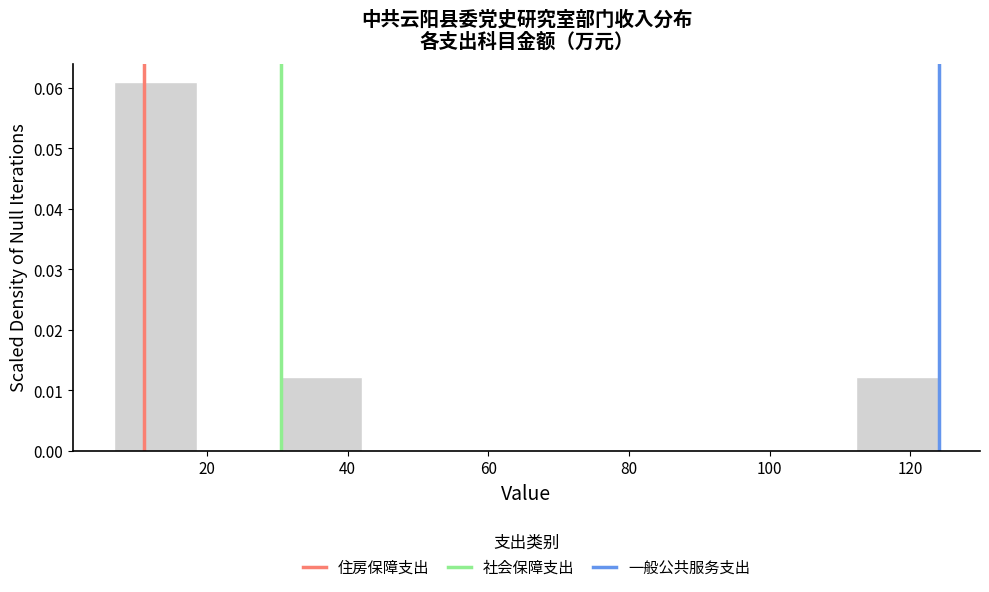

Reading left to right, transcribe this chart: for each bar, give the range it covers on the x-axis and its height. Neither the bar edges nor the heights are printed on the chart, so give them approximately, as read against the axes.

6 to 18: 0.061
18 to 30: 0
30 to 42: 0.012
42 to 54: 0
54 to 66: 0
66 to 78: 0
78 to 88: 0
88 to 100: 0
100 to 112: 0
112 to 124: 0.012